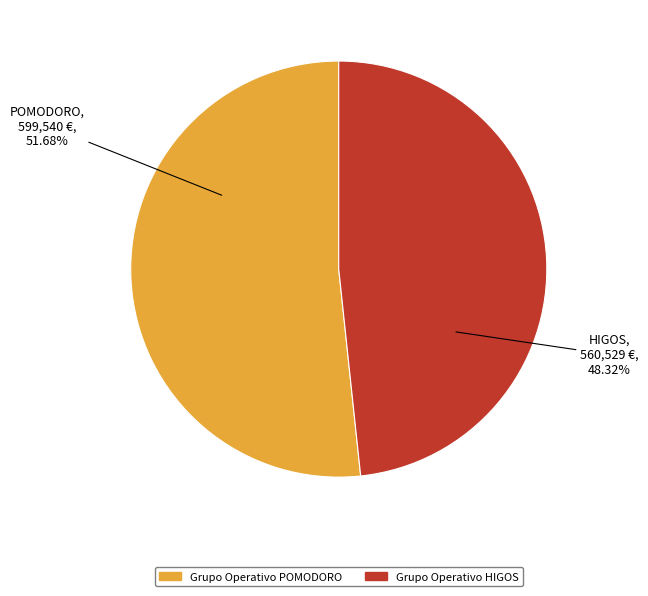

How many segments does this pie chart have?

2